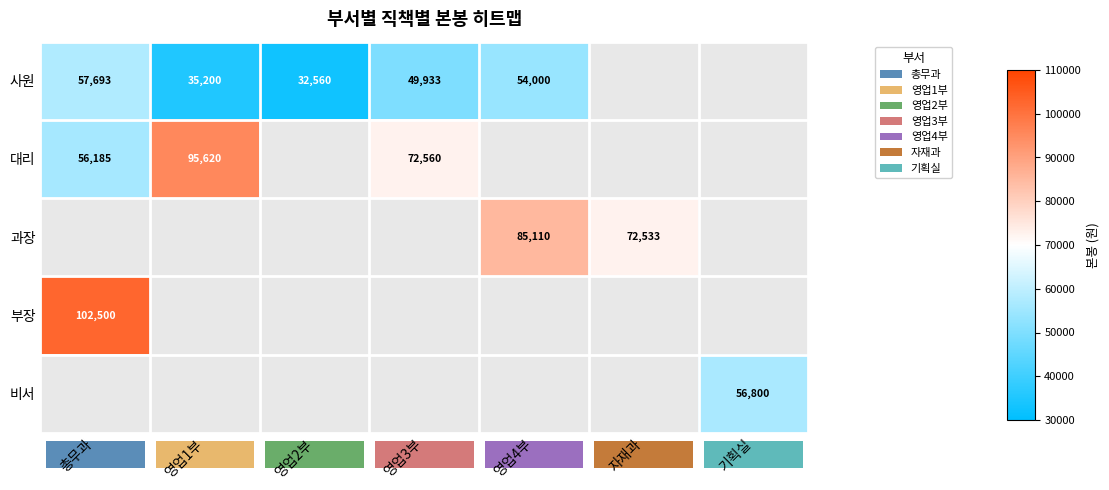

Is it true that 사원 equals 54000 at 영업4부?

True